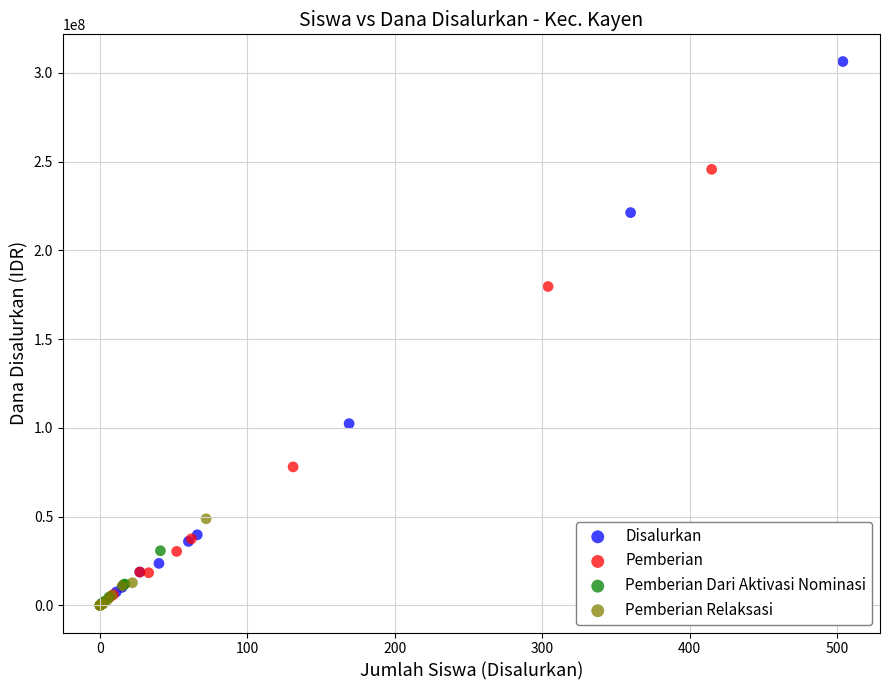

Which series has the widest spread of Y values?

Disalurkan